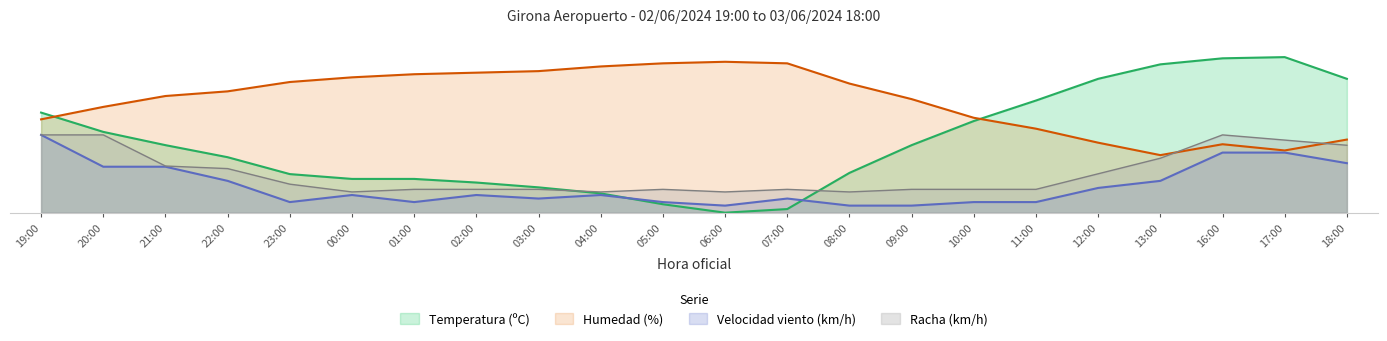

True or false: Velocidad del viento (km/h) and Humedad (%) intersect in this chart.

False